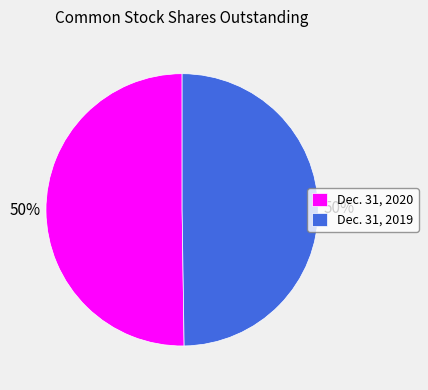

How many segments does this pie chart have?

2